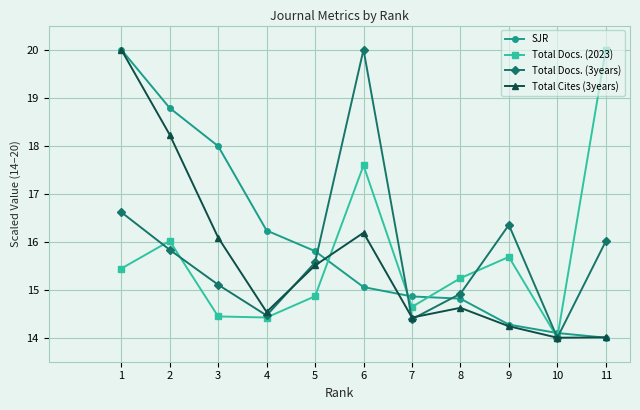

Reading left to right, list all the values displayed in this chart.

SJR: 1=20.0	2=18.8	3=18.0	4=16.2	5=15.8	6=15.1	7=14.9	8=14.8	9=14.3	10=14.1	11=14.0
Total Docs. (2023): 1=15.4	2=16.0	3=14.4	4=14.4	5=14.9	6=17.6	7=14.6	8=15.2	9=15.7	10=14.0	11=20.0
Total Docs. (3years): 1=16.6	2=15.8	3=15.1	4=14.5	5=15.6	6=20.0	7=14.4	8=14.9	9=16.3	10=14.0	11=16.0
Total Cites (3years): 1=20.0	2=18.2	3=16.1	4=14.5	5=15.5	6=16.2	7=14.4	8=14.6	9=14.2	10=14.0	11=14.0